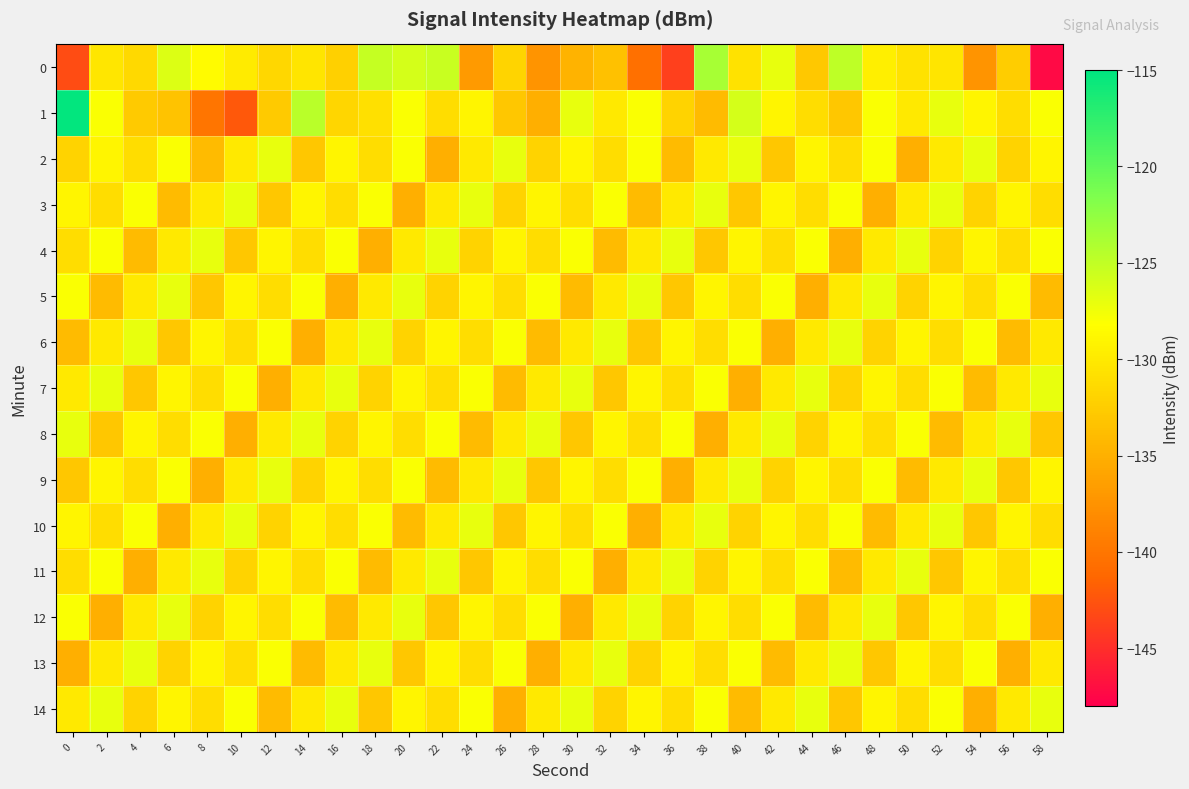

List the series in order of their peak value, lowest first.

2, 3, 4, 5, 6, 7, 8, 9, 10, 11, 12, 13, 14, 0, 1